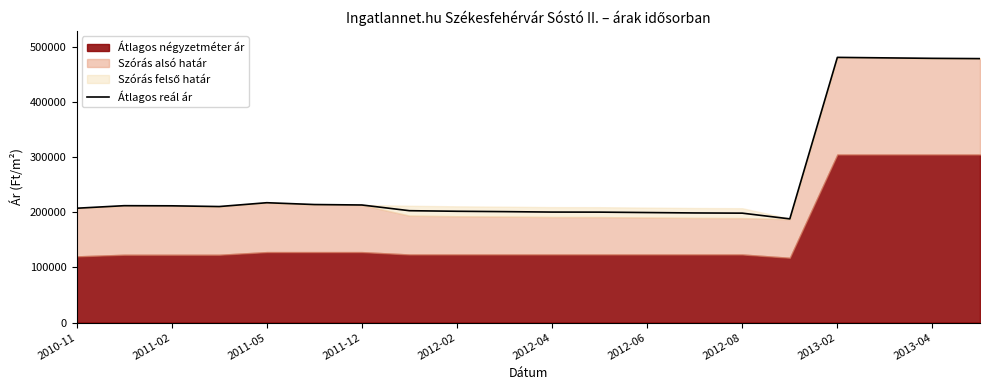

How many interior local valleys (lower than both neighbors) does the data have?

2